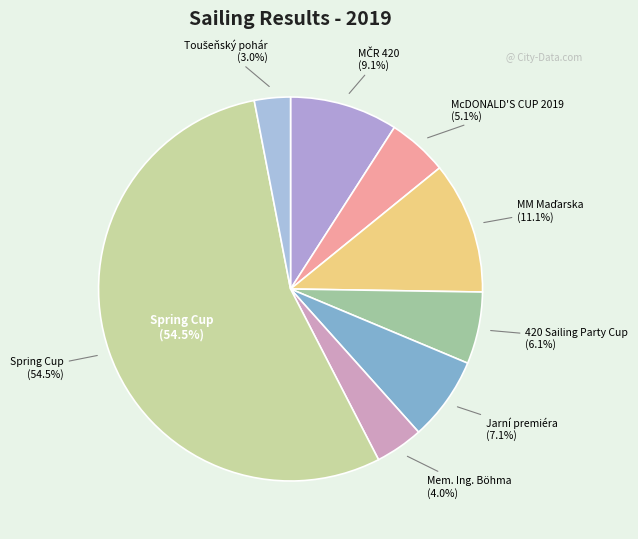

What portion of the pie excludes MM Maďarska?

88.9%